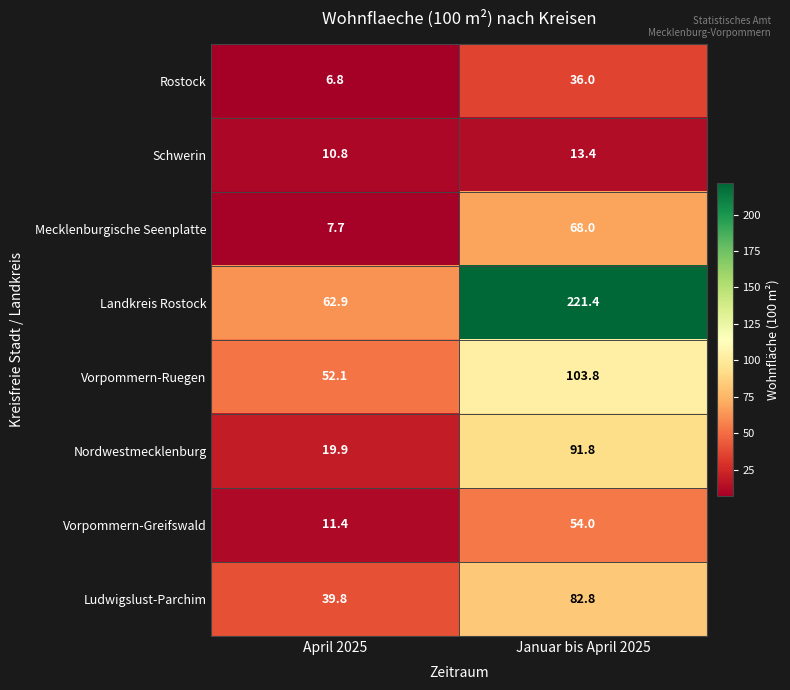

Which series has the largest total across all categories?

Landkreis Rostock